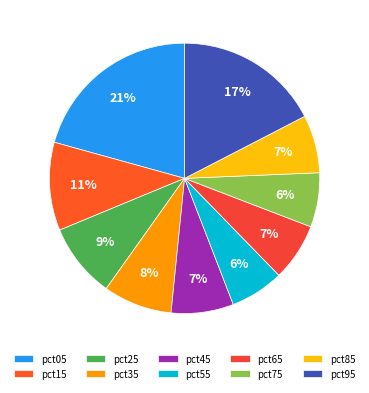

How many segments does this pie chart have?

10